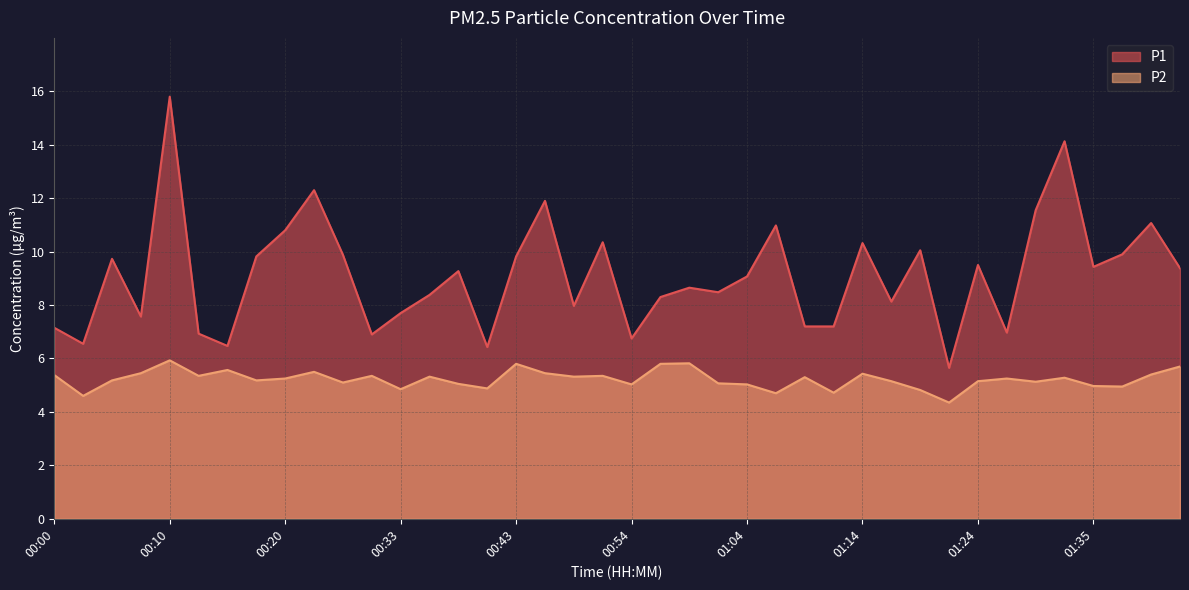

True or false: P1 and P2 intersect in this chart.

False